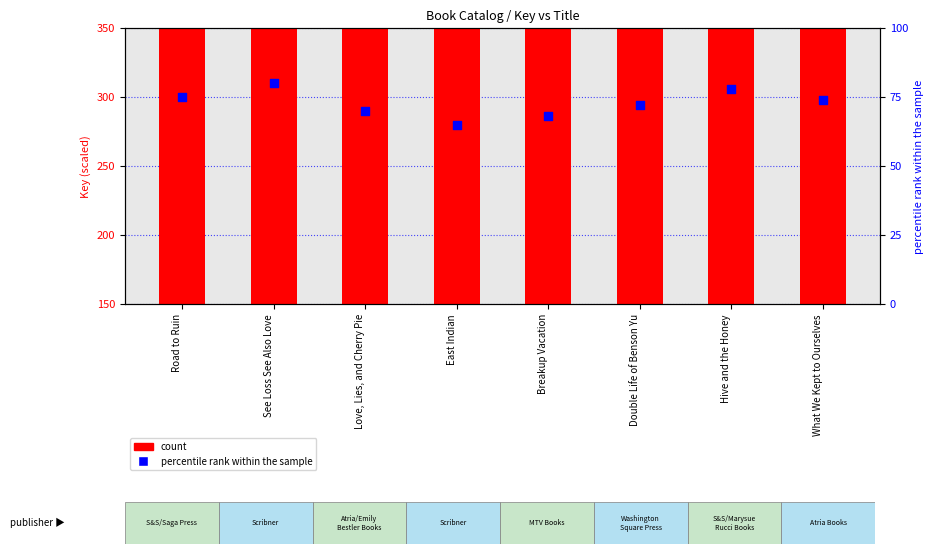

At which category is the sum across all series the highest?

Road to Ruin